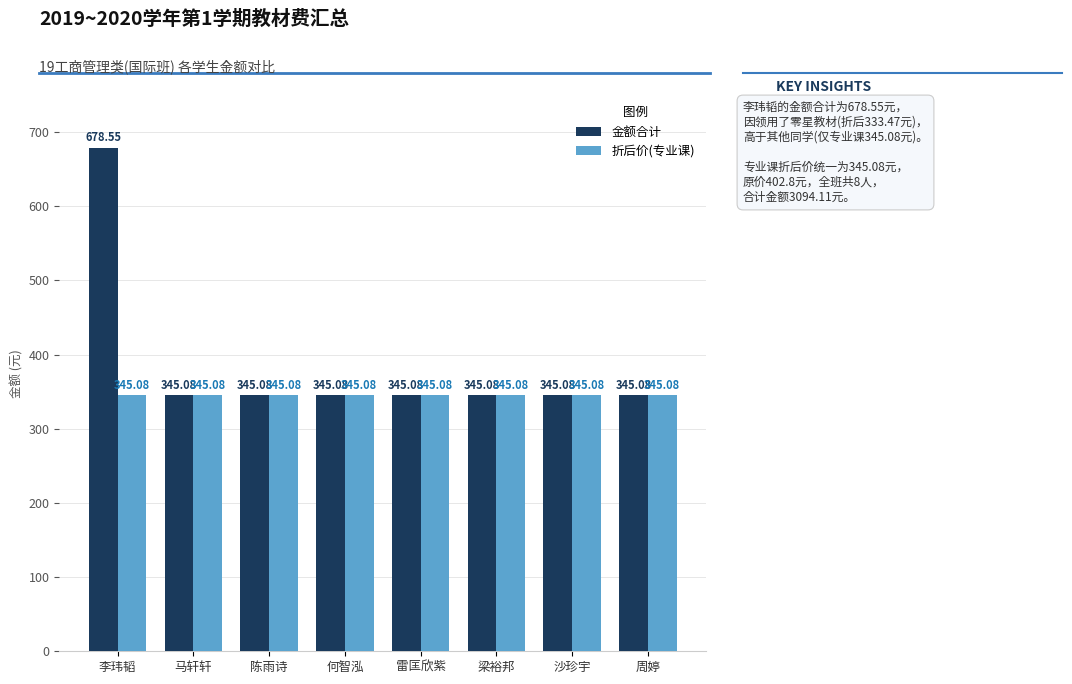

What is the average value of the 折后价(专业课) series?

345.1